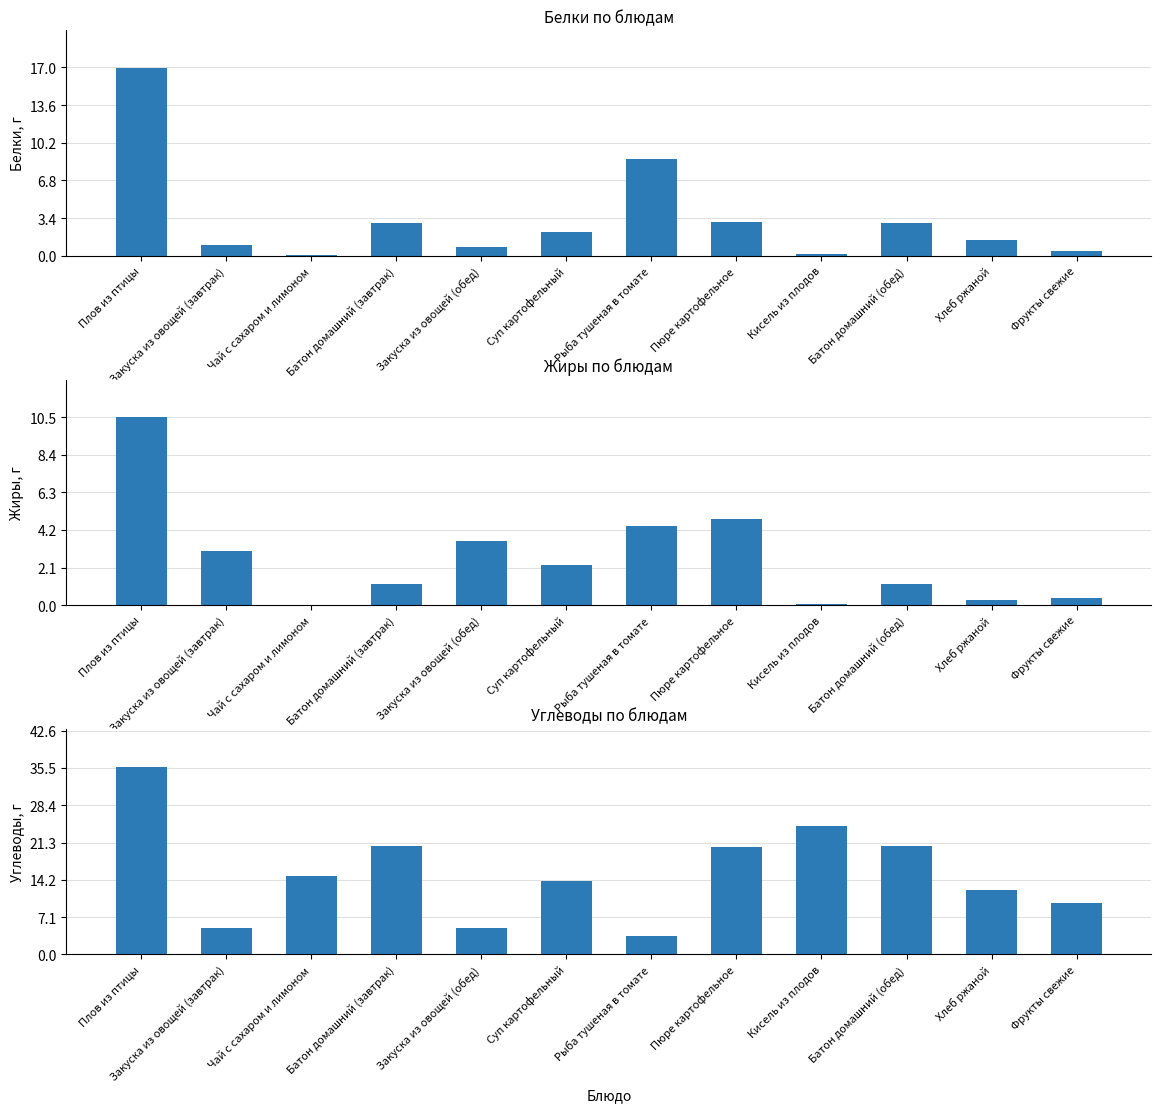

At which category is the sum across all series the highest?

Плов из птицы